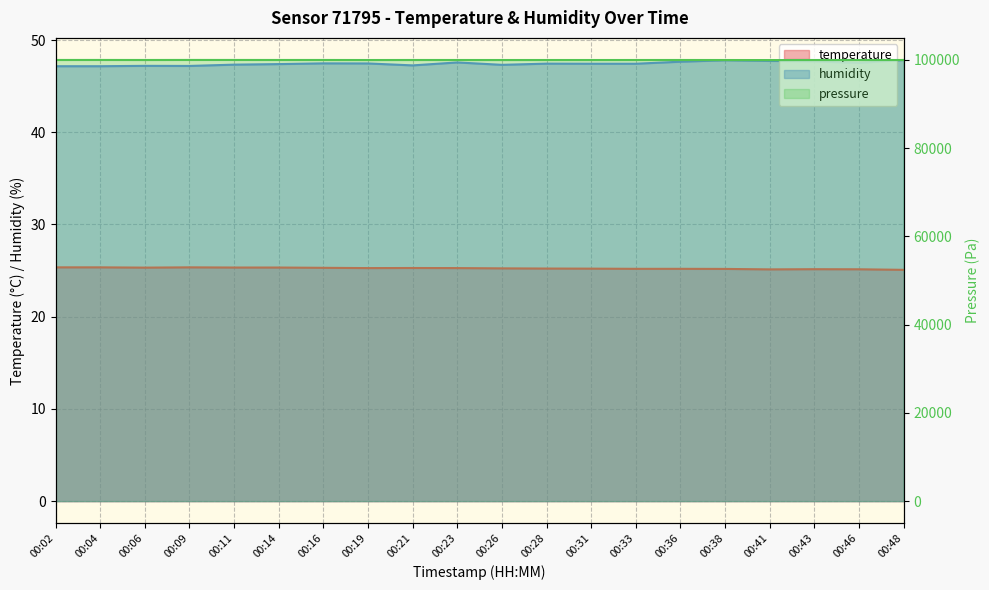

What is the value of the pressure point at the 2nd from the left?

99961.4